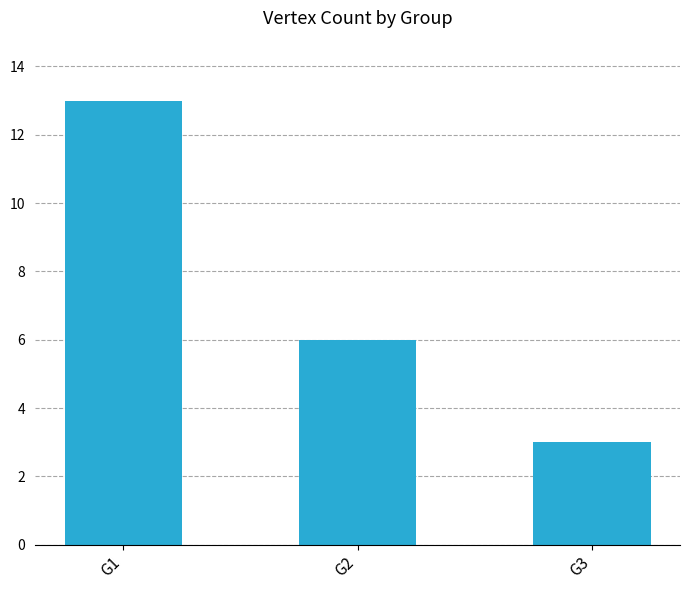

The chart shows a value of 18 at G1. True or false?

False